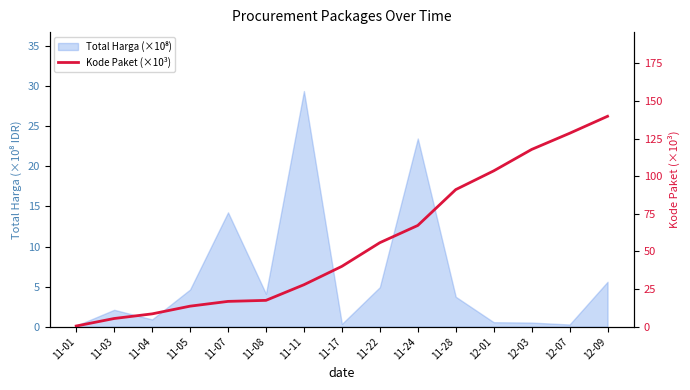

What is the label of the 11th point from the right?

11-07